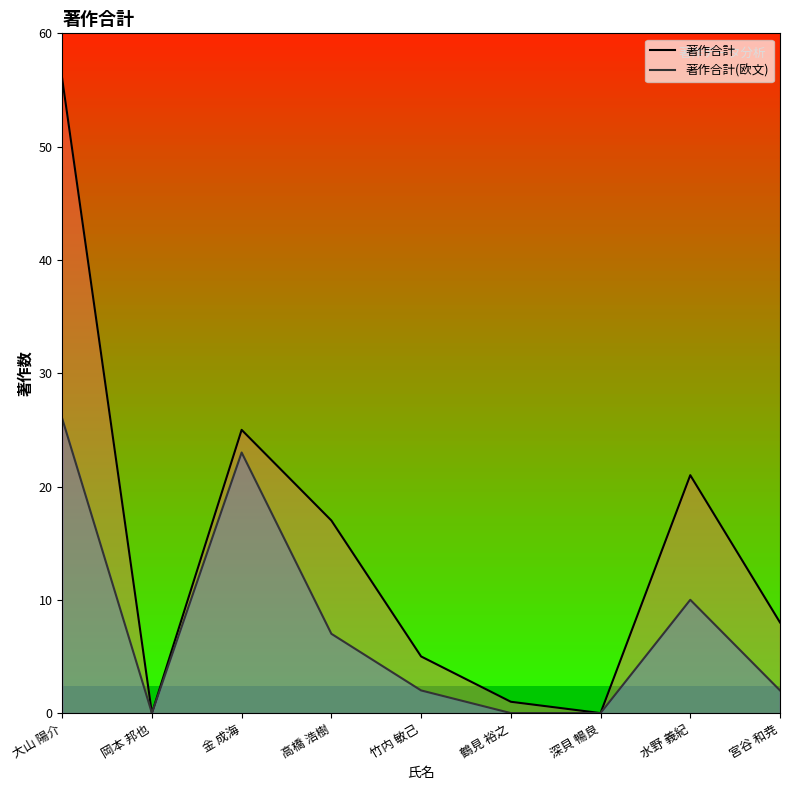

True or false: 著作合計(欧文) and 著作合計 cross at least once.

False